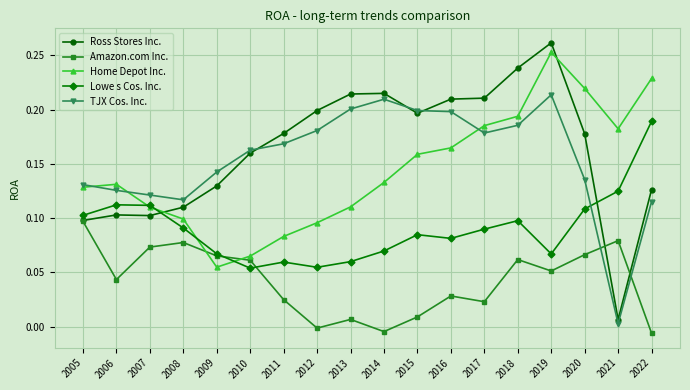

Is it true that Home Depot Inc. equals 0.2 at 2006?

False